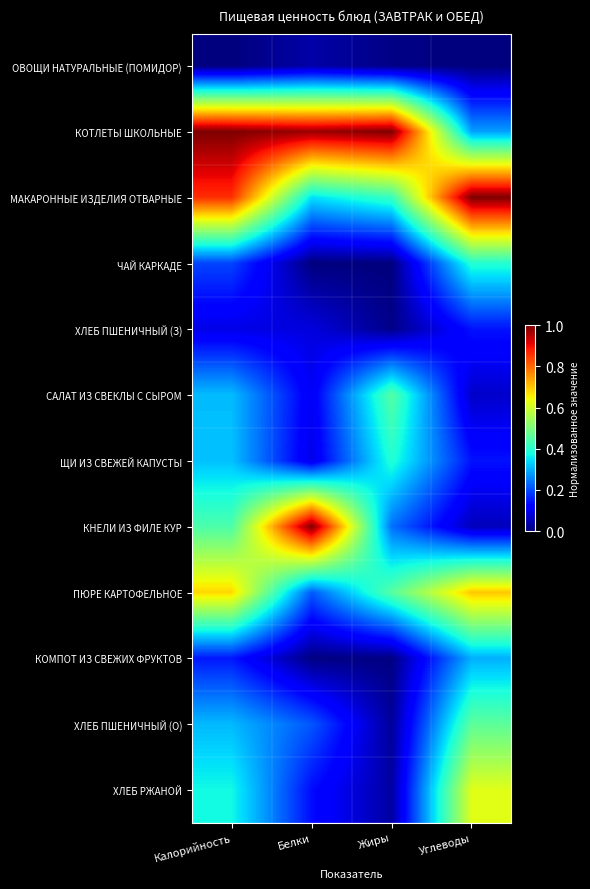

Between Белки and Углеводы, which series saw the biggest shift?

КНЕЛИ ИЗ ФИЛЕ КУР